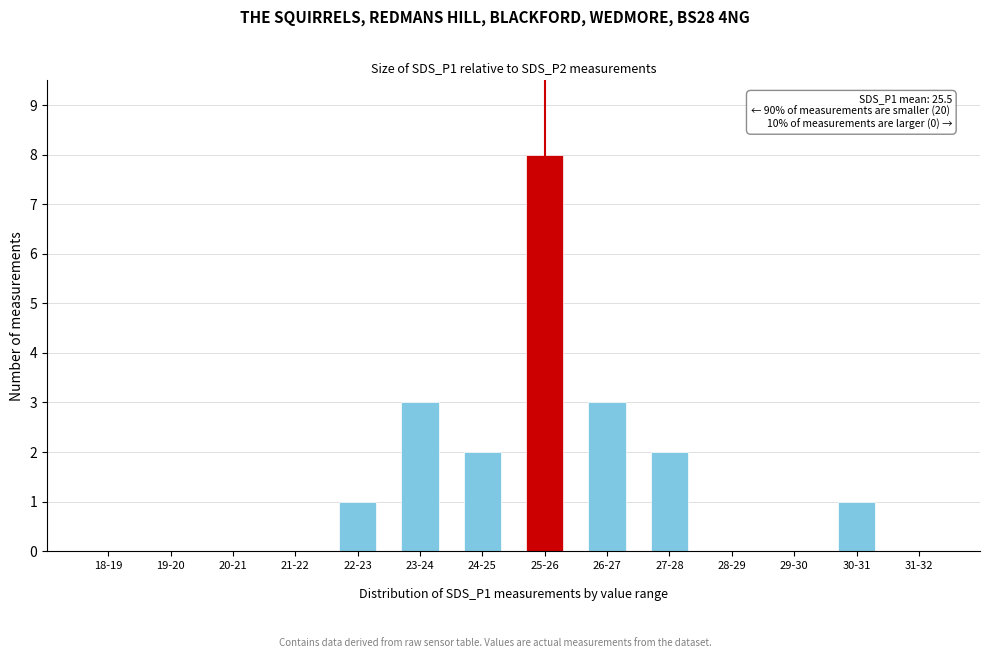

What is the ratio of the value at 30-31
 to the value at 24-25
?

0.5